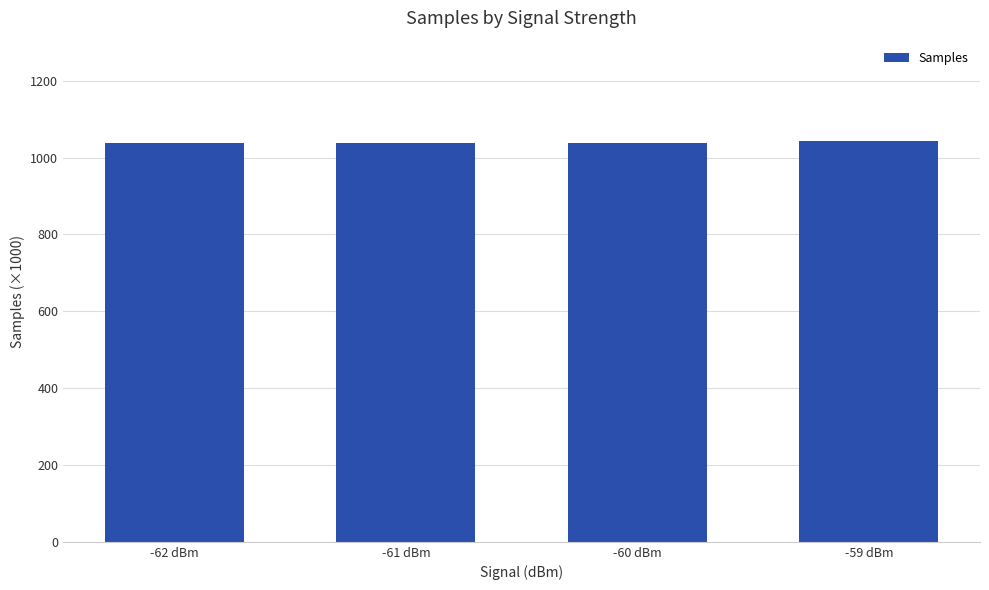

What is the ratio of the value at -59 dBm to the value at -62 dBm?

1.0